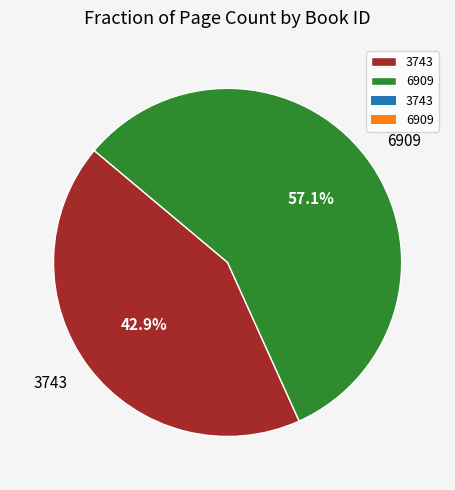

To the nearest percent, what percentage of the pie is 6909?

57%